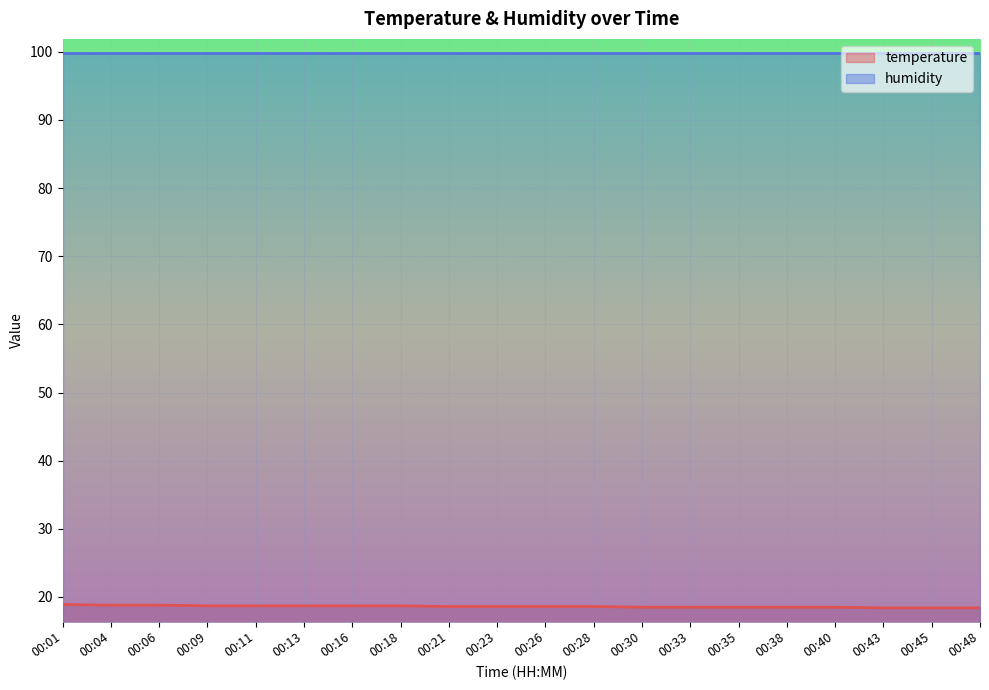

How many lines are shown in the chart?

2